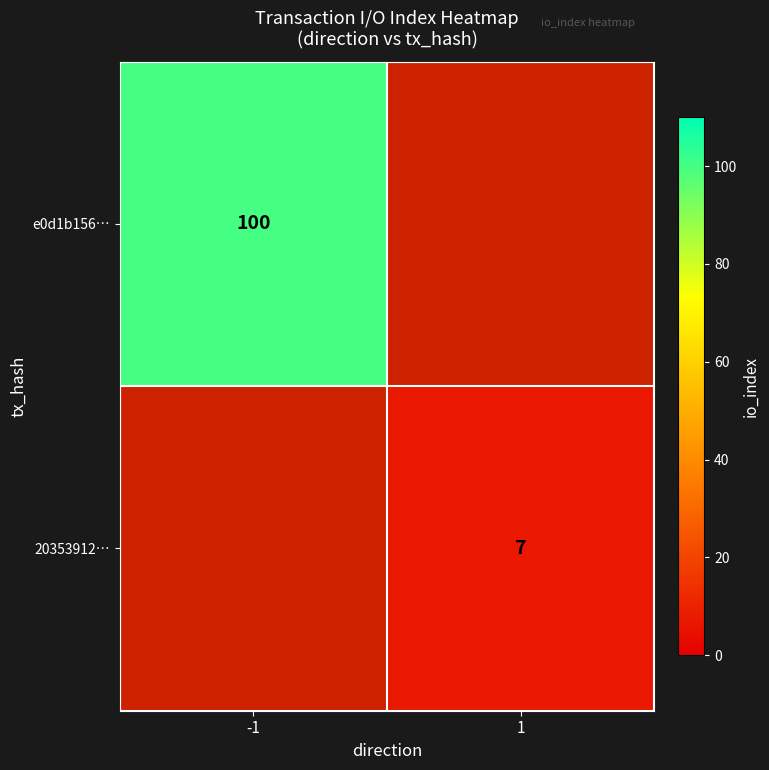

Which category has the highest value across all series?

-1